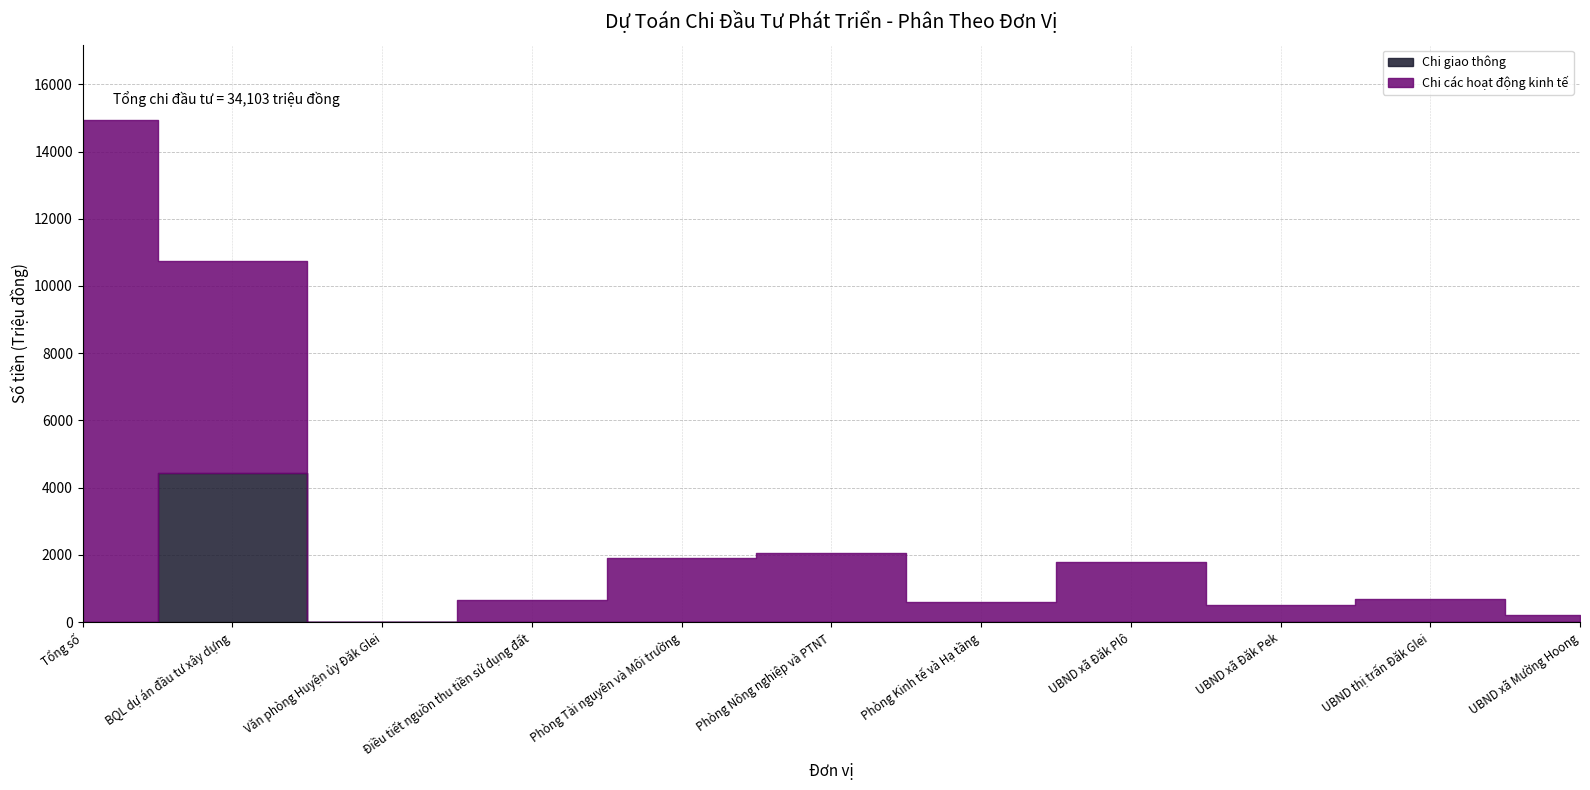

List the series in order of their peak value, lowest first.

Chi giao thông, Chi các hoạt động kinh tế